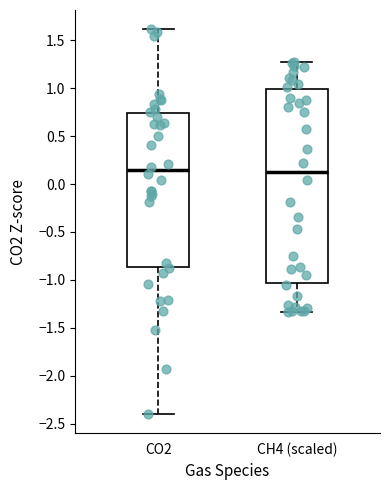

Where does the lower whisker of the box for CH4 (scaled) end on the y-axis? The values are not printed on the chart, so give them approximately, as read against the axis.

-1.35